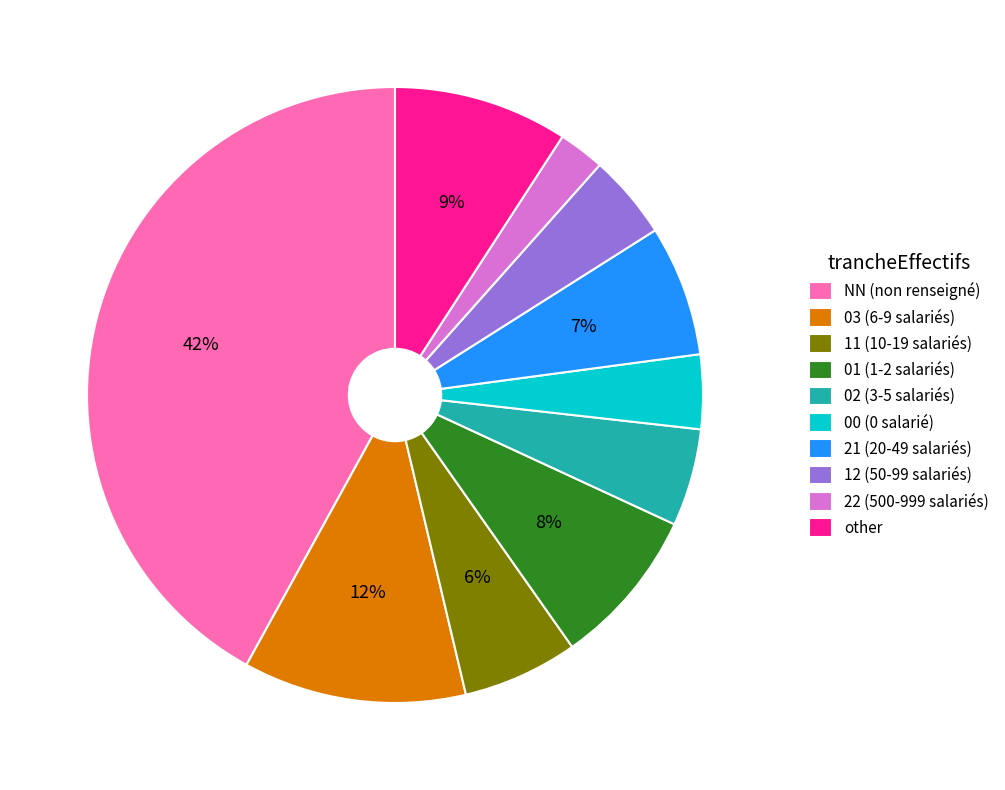

To the nearest percent, what is the average slice percentage?

10%